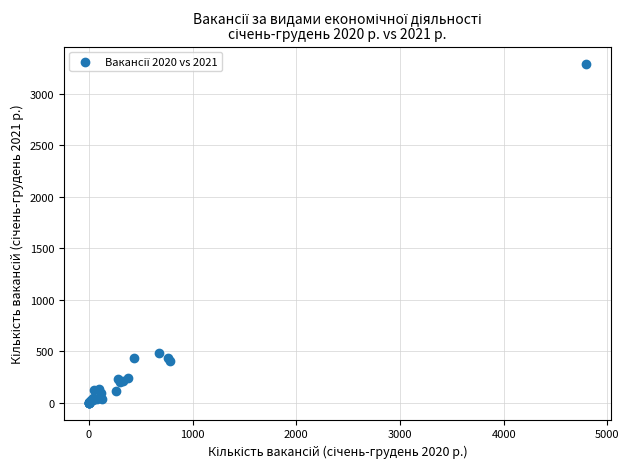

What Y value in the scatter plot is closest to 1646?

483